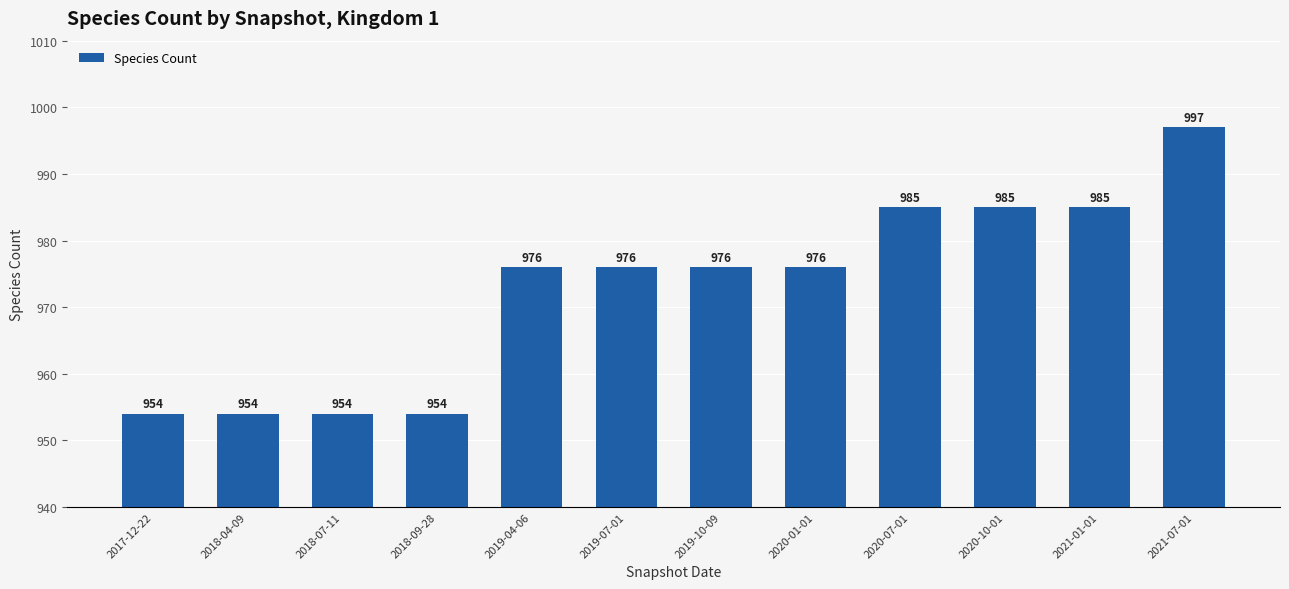

Which category has the highest value across all series?

2021-07-01